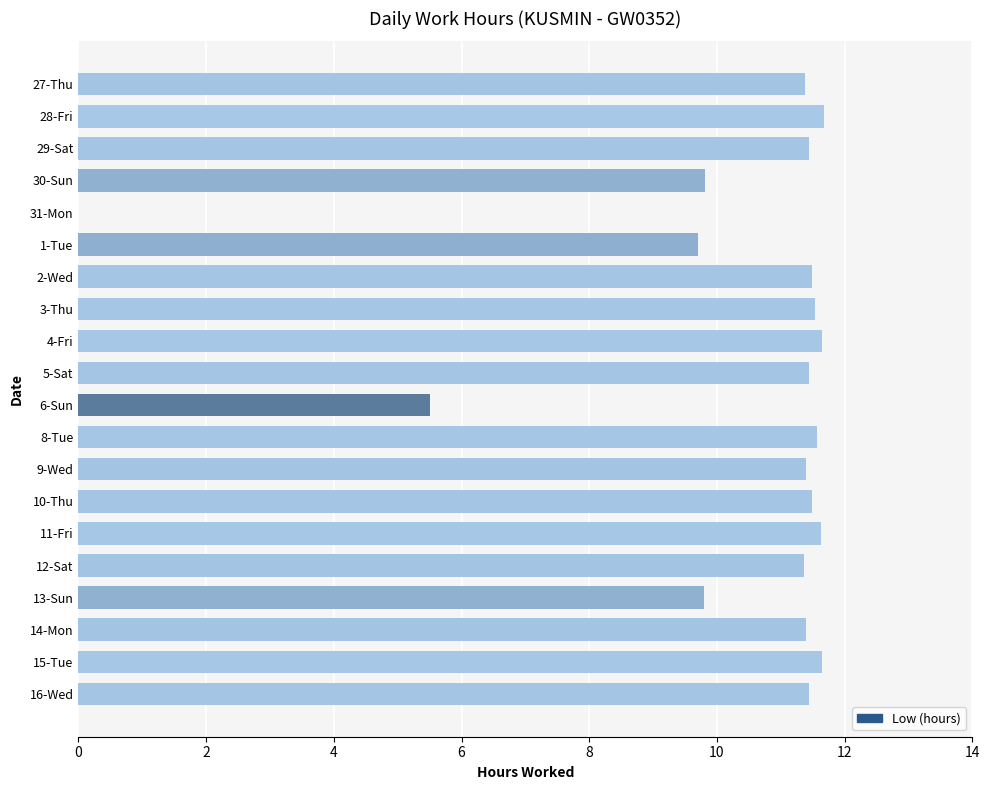

The chart shows a value of 9.7 at 6-Sun. True or false?

False